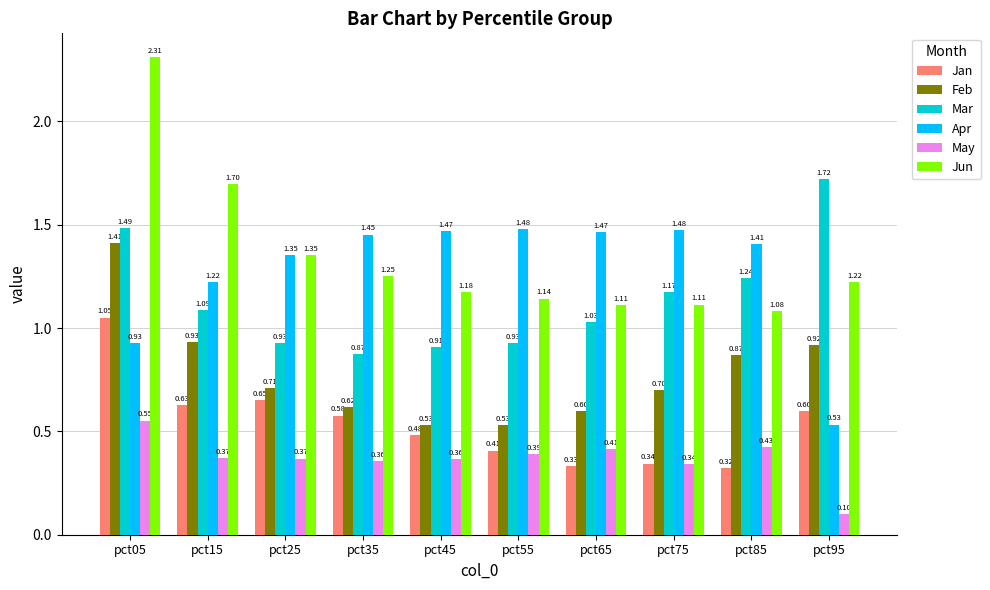

What is the highest value of the May series?

0.6